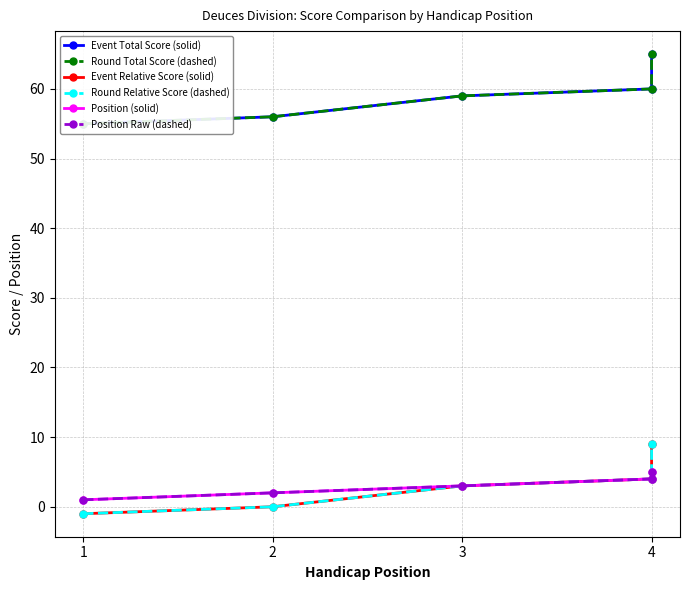

True or false: Position Raw (dashed) has more than 1 interior local peaks.

False